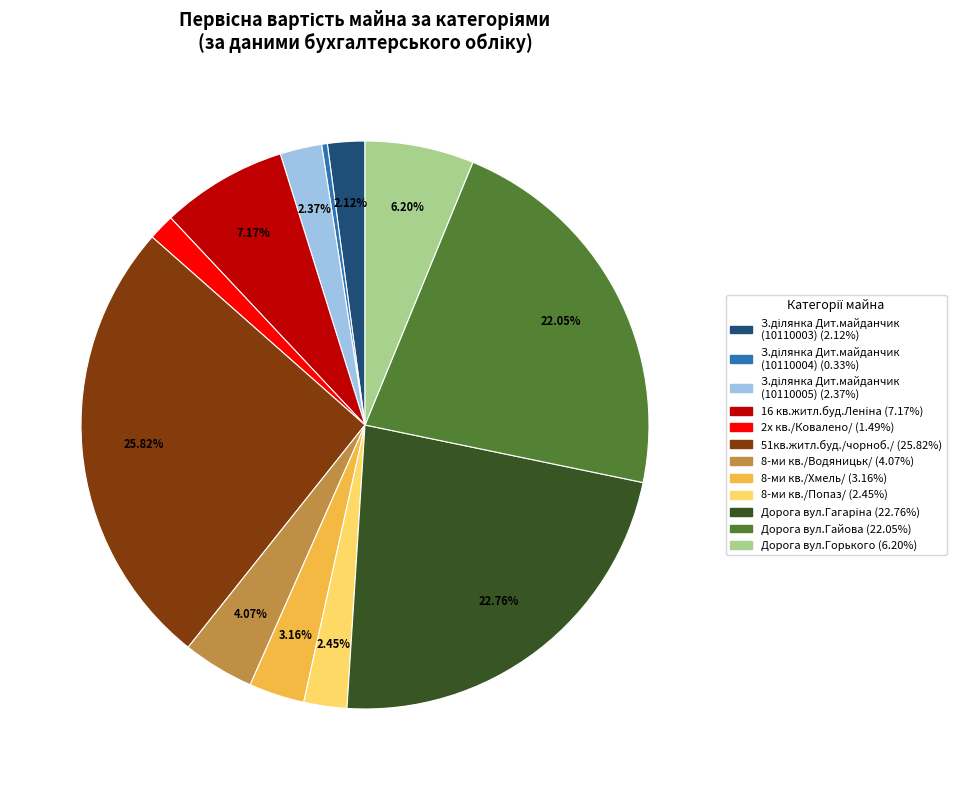

How many segments does this pie chart have?

12